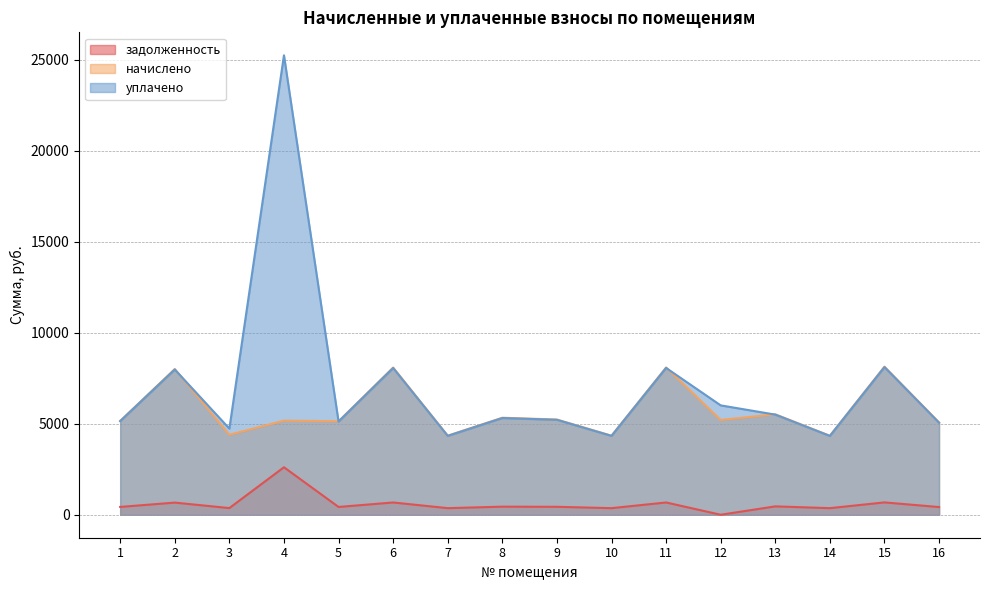

What are all the series names shown in the legend?

задолженность, начислено, уплачено